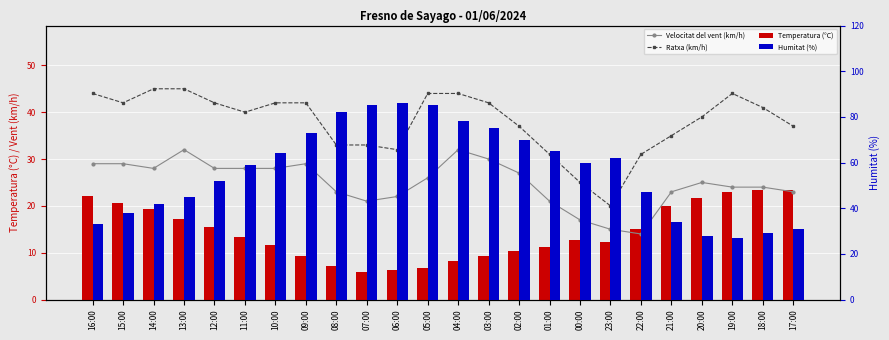

The value of Ratxa (km/h) at 05:00 is 17.8. True or false?

False